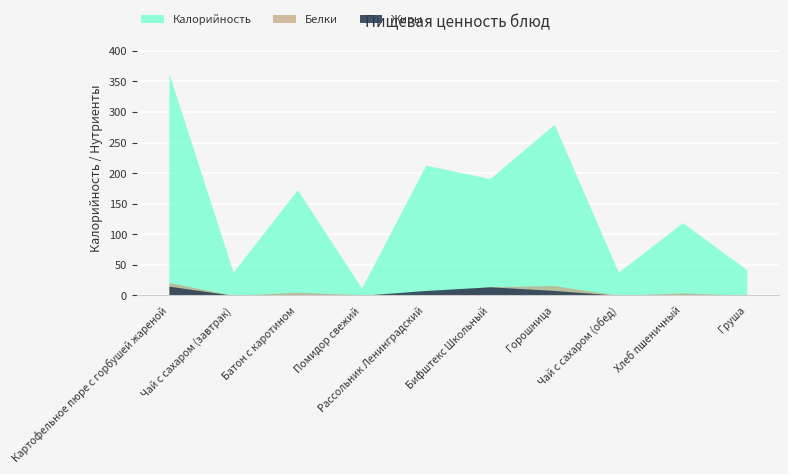

Reading right to left, list all the values displayed in this chart.

Калорийность: 42	119	38	280	191	213	12	173	38	363
Белки: 0	4	0	16	14	3	1	5	0	21
Жиры: 0	0	0	8	14	8	0	1	0	15